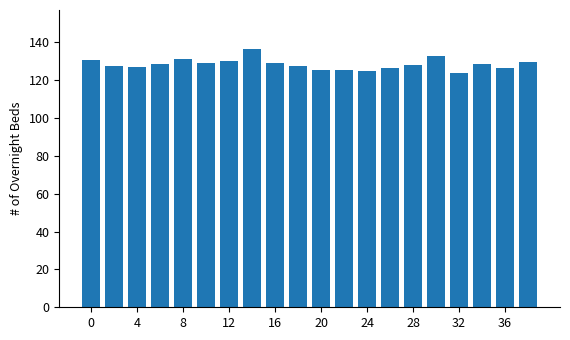

What is the greatest value displayed?

136.6